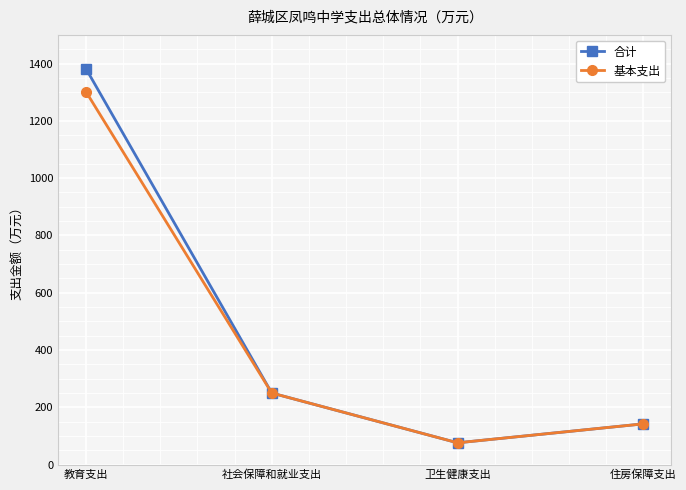

Reading left to right, extract all data points from this chart.

合计: 教育支出=1382.4	社会保障和就业支出=249.8	卫生健康支出=76.0	住房保障支出=142.2
基本支出: 教育支出=1301.9	社会保障和就业支出=249.8	卫生健康支出=76.0	住房保障支出=142.2